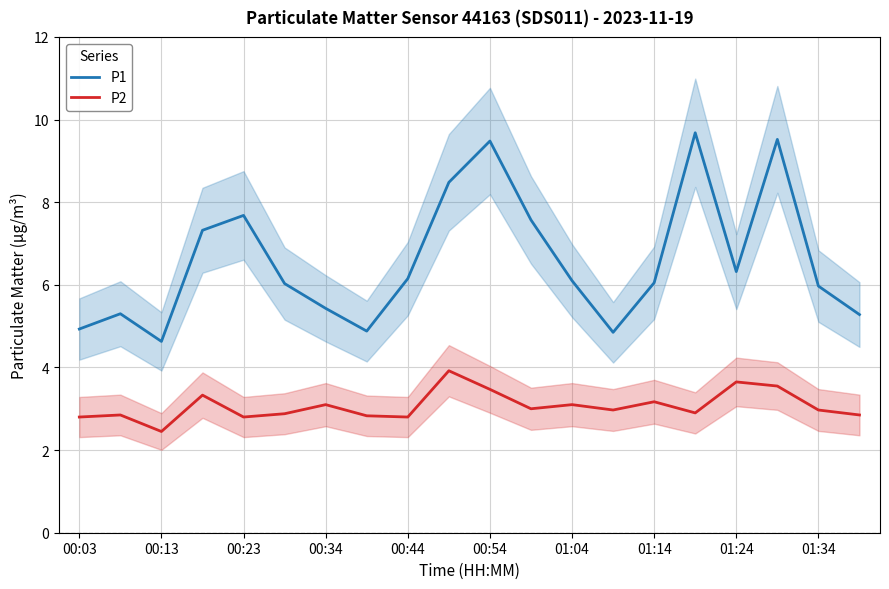

The value of P2 at 01:04 is 4.6. True or false?

False